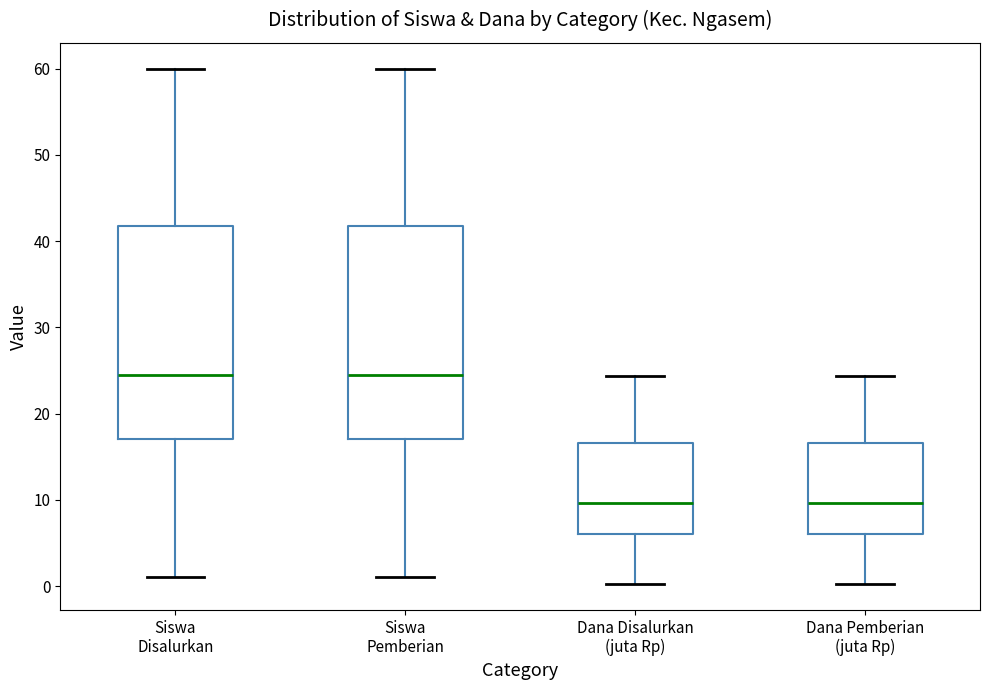

Where does the upper whisker of the box for Dana Disalurkan (juta Rp) end on the y-axis? The values are not printed on the chart, so give them approximately, as read against the axis.

24